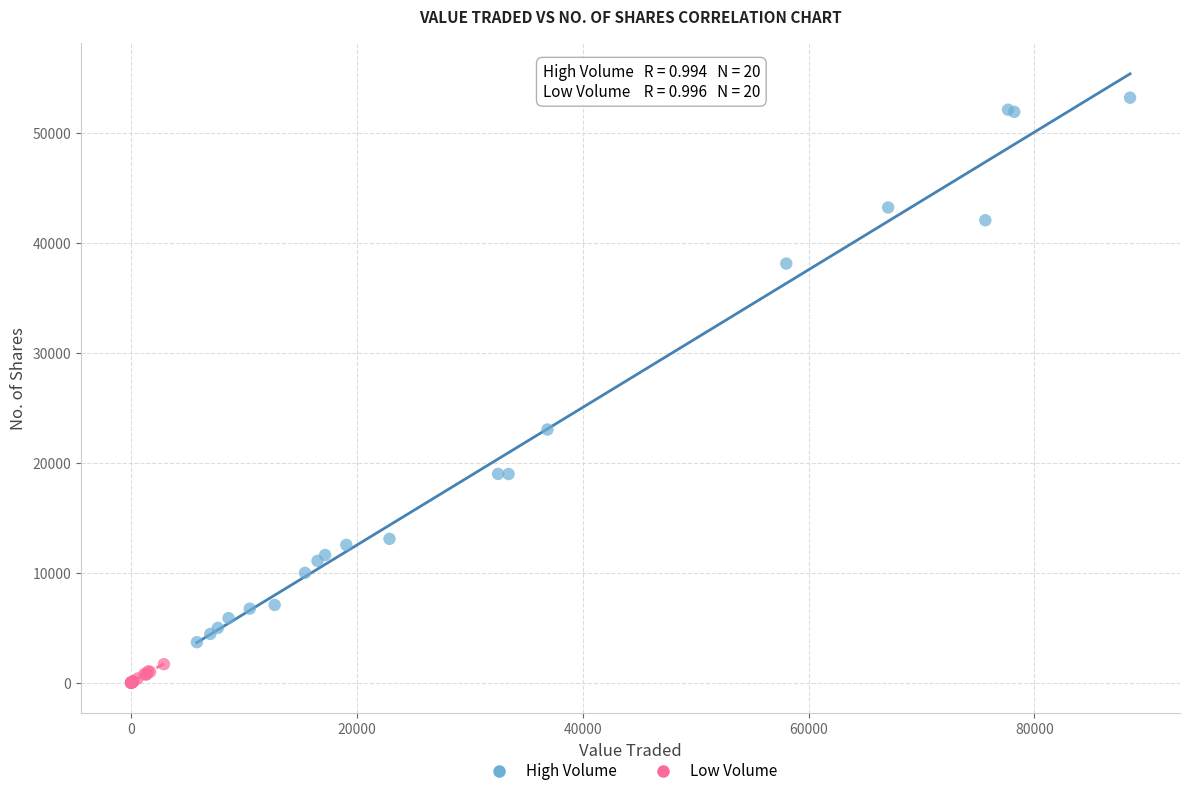

Which series has the widest spread of Y values?

High Volume